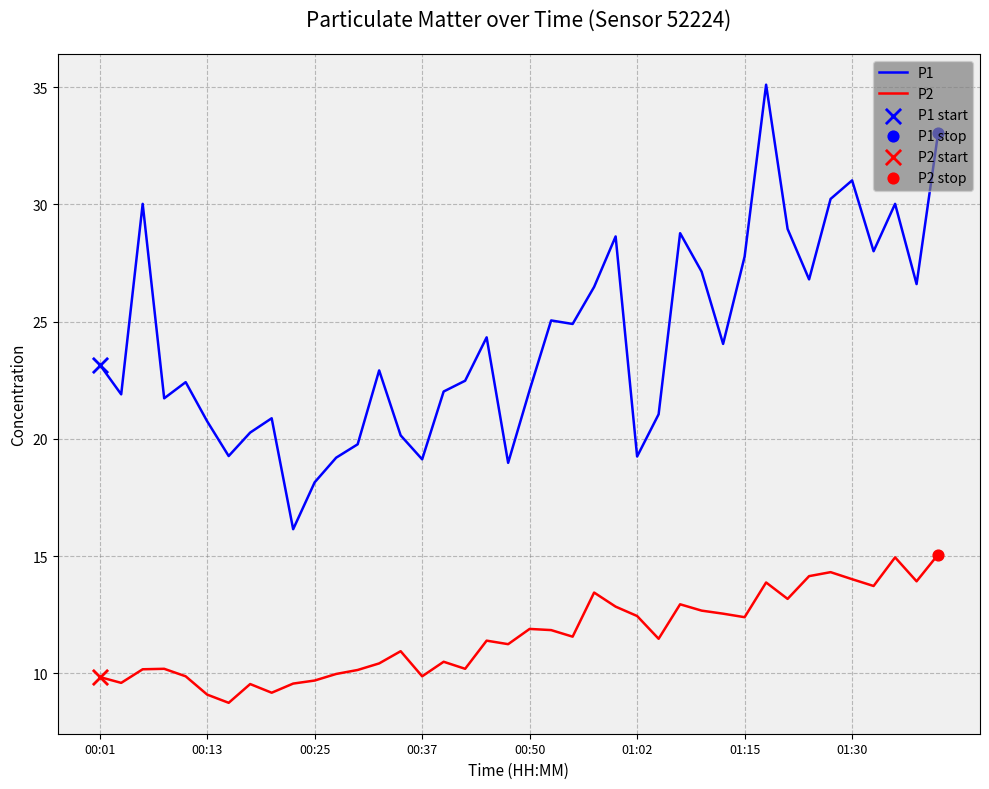

Which series has the largest total across all categories?

P1